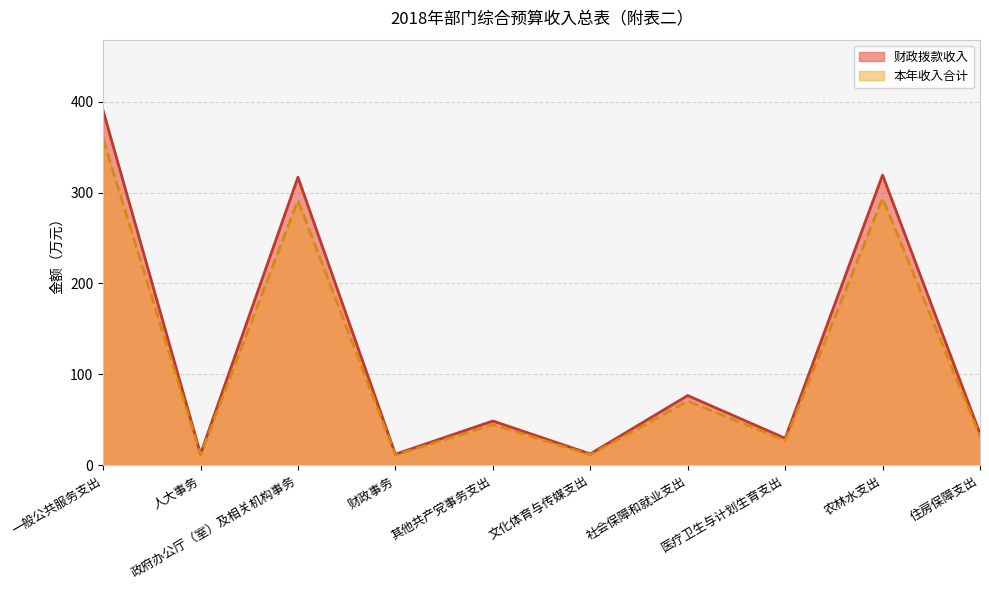

True or false: 财政拨款收入 and 本年收入合计 cross at least once.

False